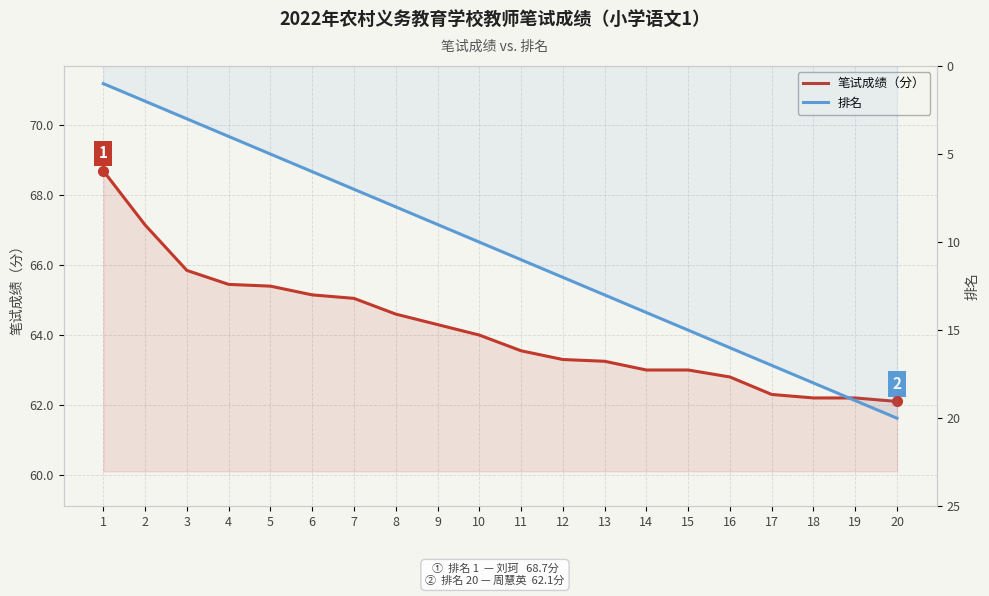

Reading left to right, list all the values displayed in this chart.

笔试成绩（分）: 68.7	67.2	65.8	65.5	65.4	65.2	65.0	64.6	64.3	64.0	63.5	63.3	63.2	63.0	63.0	62.8	62.3	62.2	62.2	62.1
排名: 1.0	2.0	3.0	4.0	5.0	6.0	7.0	8.0	9.0	10.0	11.0	12.0	13.0	14.0	15.0	16.0	17.0	18.0	19.0	20.0